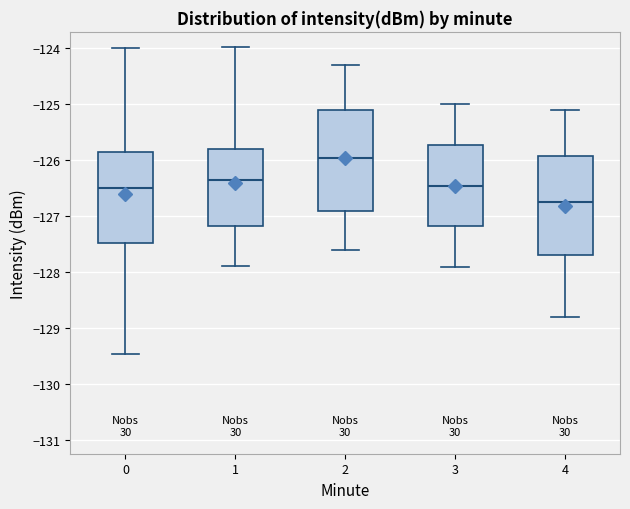

Where does the median line of the box at x = 2 sit on the y-axis? The values are not printed on the chart, so give them approximately, as read against the axis.

-125.9